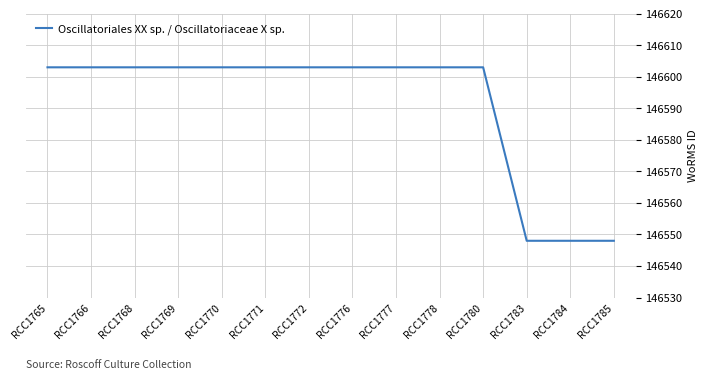

Is it true that the value at RCC1783 is 146548?

True